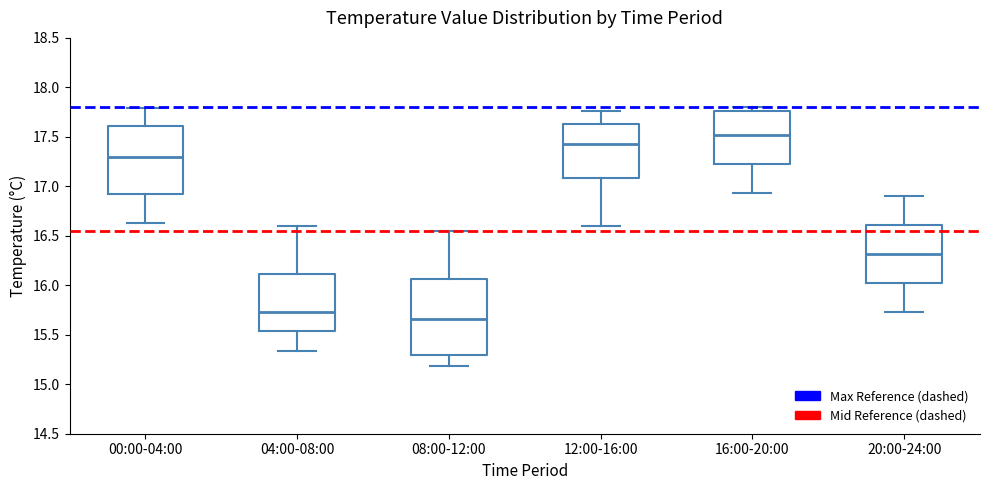

Reading left to right, transcribe this box plot: for each box, give where its median line is, the range the box spans, and where its two whiskers end, as read against the y-axis. The values are not printed on the chart, so give them approximately, as read against the axis.

00:00-04:00: median 17.30, box 16.90 to 17.60, whiskers 16.65 to 17.80
04:00-08:00: median 15.75, box 15.55 to 16.10, whiskers 15.35 to 16.60
08:00-12:00: median 15.65, box 15.30 to 16.05, whiskers 15.20 to 16.55
12:00-16:00: median 17.45, box 17.10 to 17.65, whiskers 16.60 to 17.75
16:00-20:00: median 17.50, box 17.20 to 17.75, whiskers 16.95 to 17.80
20:00-24:00: median 16.30, box 16.00 to 16.60, whiskers 15.75 to 16.90